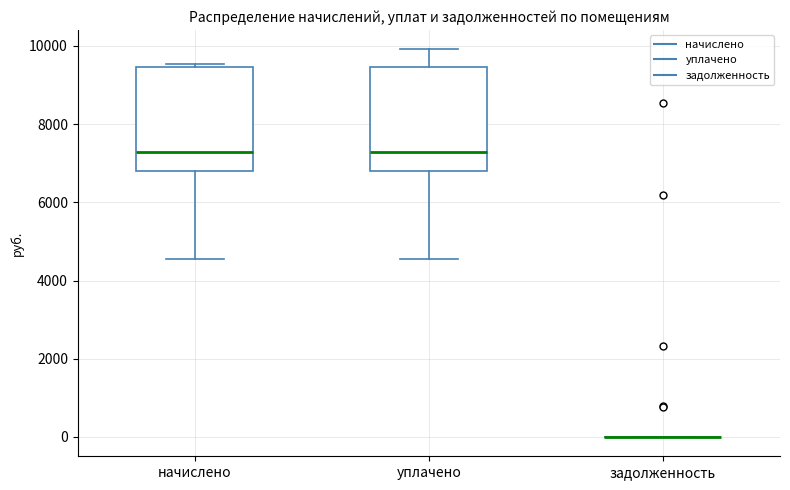

Reading left to right, read every box against the y-axis: the position of its median line, the range the box covers, and the ends of its whiskers. The values are not printed on the chart, so give them approximately, as read against the axis.

начислено: median 7200, box 6800 to 9400, whiskers 4600 to 9600
уплачено: median 7200, box 6800 to 9400, whiskers 4600 to 10000
задолженность: box collapsed to a line at 0, whiskers 0 to 0